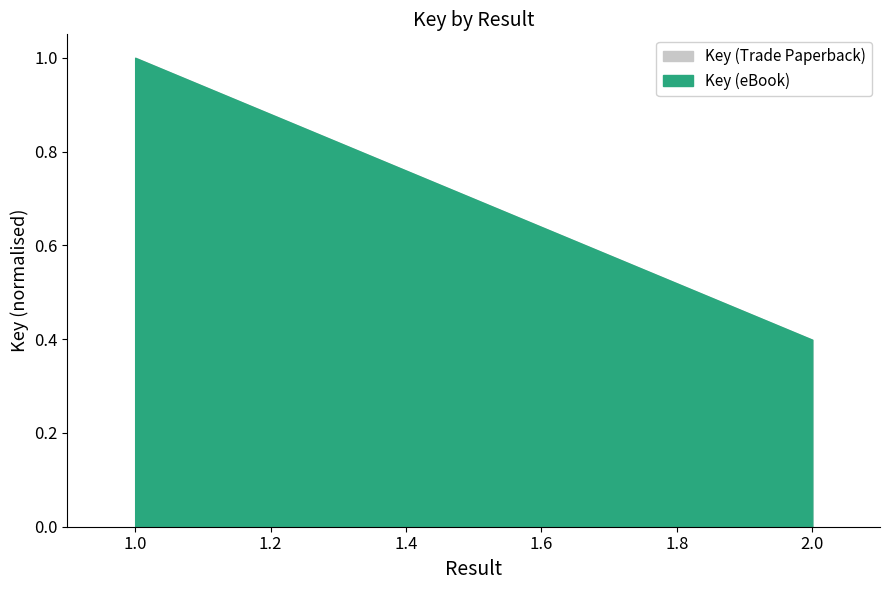

At which category is the sum across all series the highest?

1